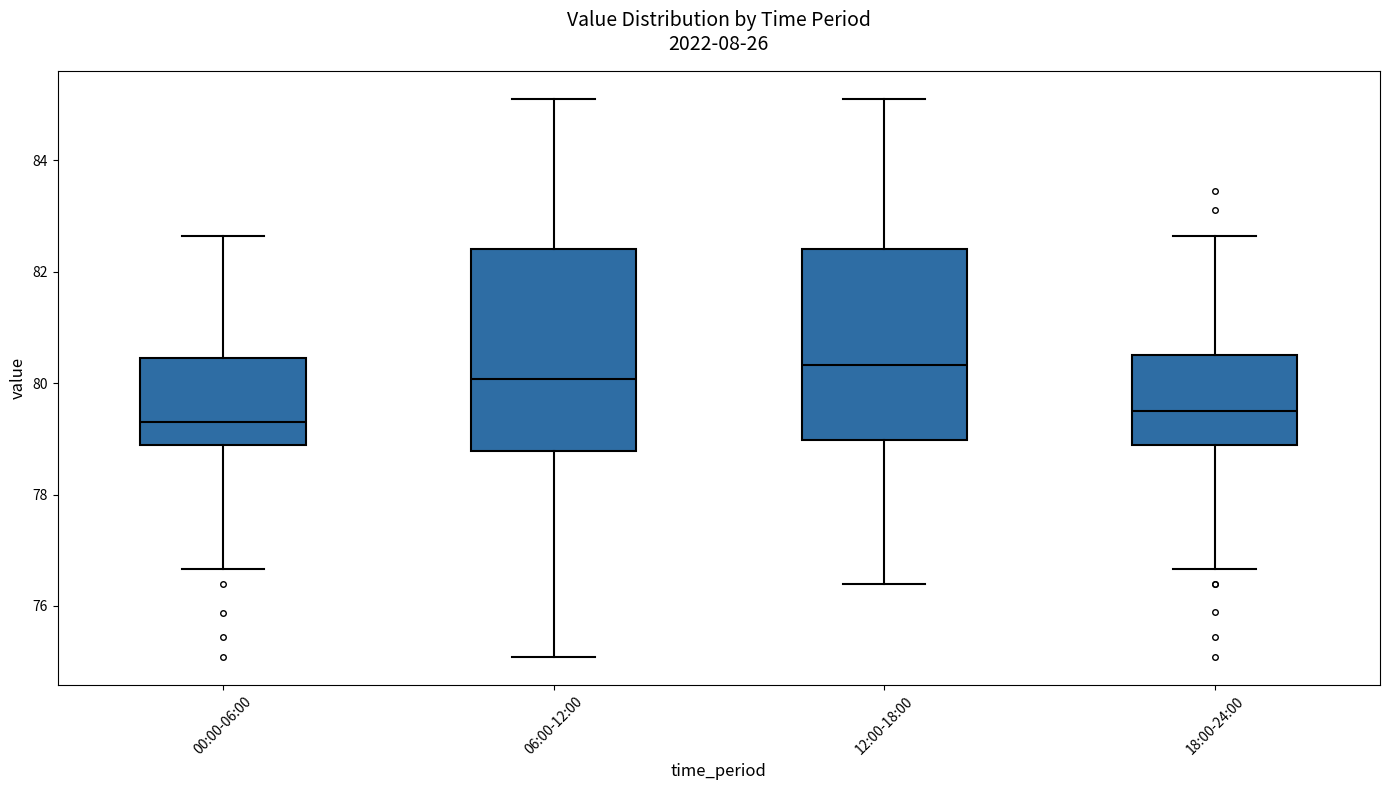

Reading left to right, read every box against the y-axis: the position of its median line, the range the box covers, and the ends of its whiskers. The values are not printed on the chart, so give them approximately, as read against the axis.

00:00-06:00: median 79.4, box 78.8 to 80.4, whiskers 76.6 to 82.6
06:00-12:00: median 80.0, box 78.8 to 82.4, whiskers 75.0 to 85.2
12:00-18:00: median 80.4, box 79.0 to 82.4, whiskers 76.4 to 85.2
18:00-24:00: median 79.4, box 78.8 to 80.6, whiskers 76.6 to 82.6